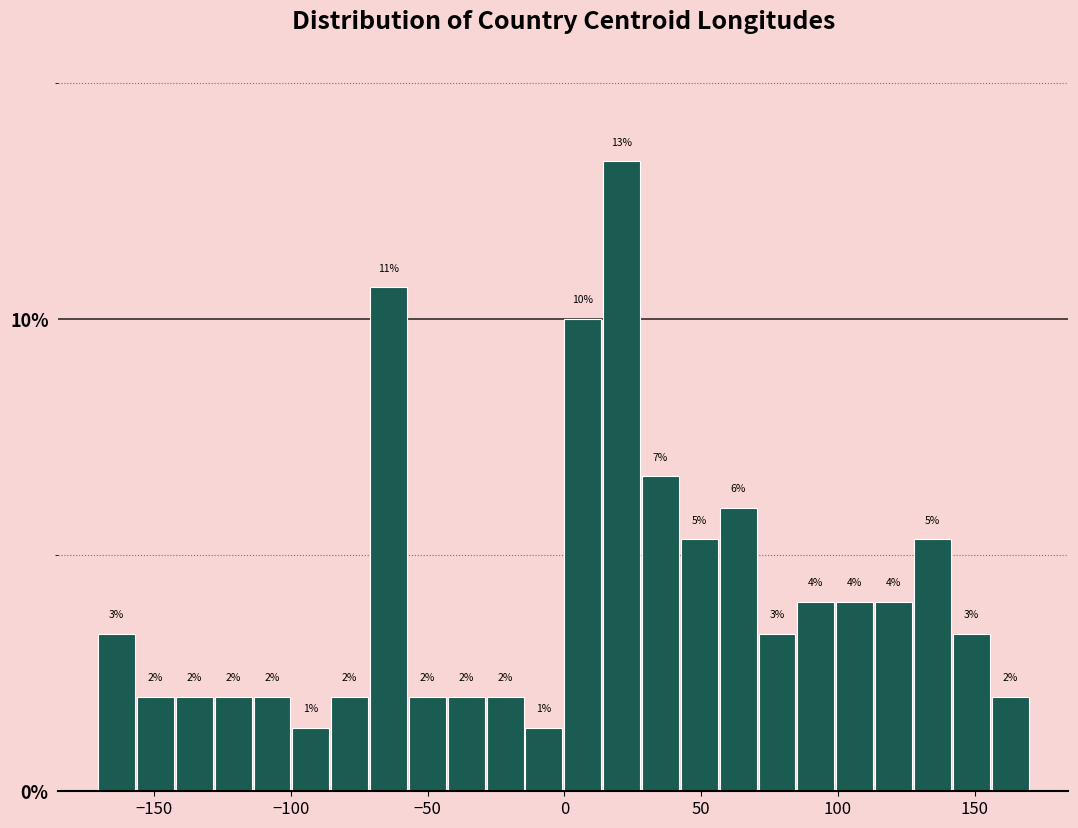

Around what value on the x-axis is the tallest bar? Give the approximate position of its centre, as read against the axis.

20